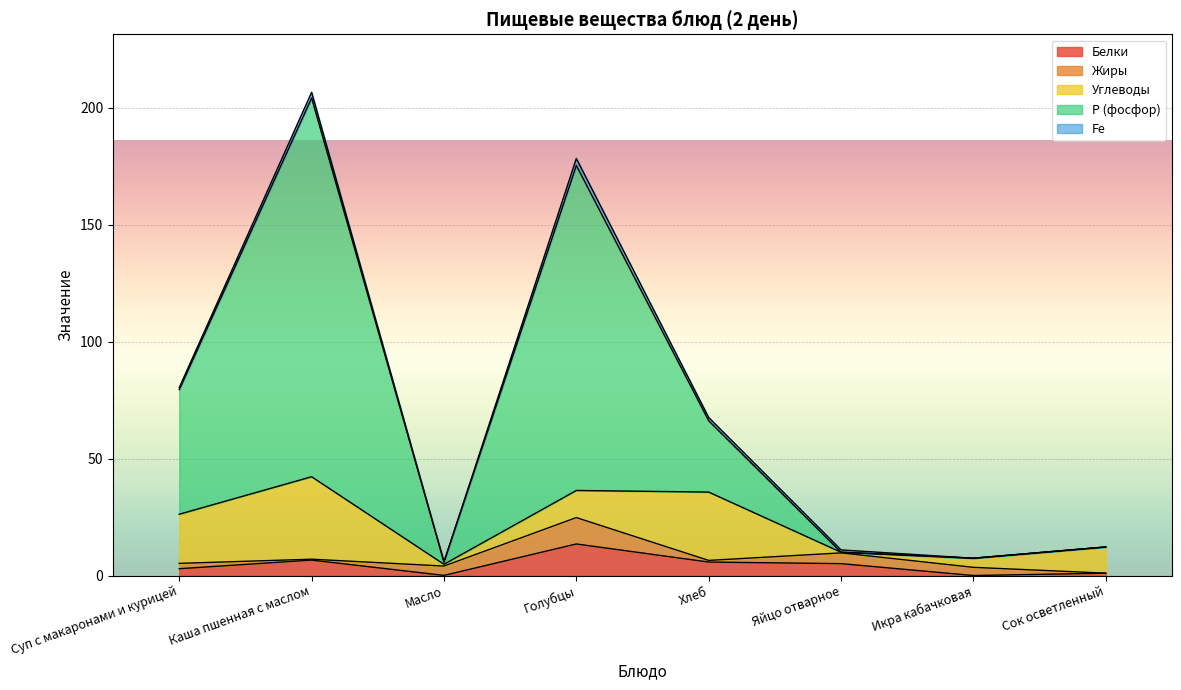

Is the value of Fe at Яйцо отварное greater than the value of Углеводы at Масло?

Yes